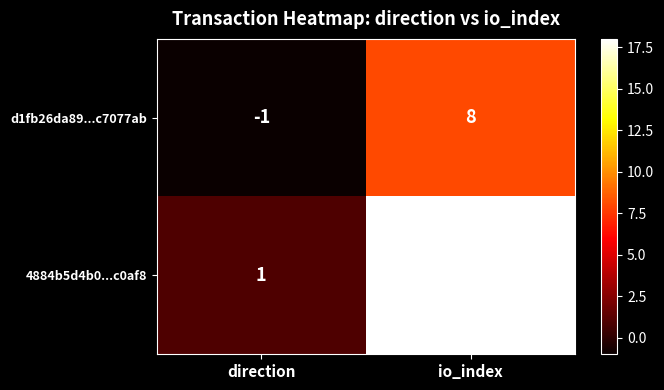

Reading left to right, list all the values displayed in this chart.

d1fb26da89...c7077ab: -1	8
4884b5d4b0...c0af8: 1	18